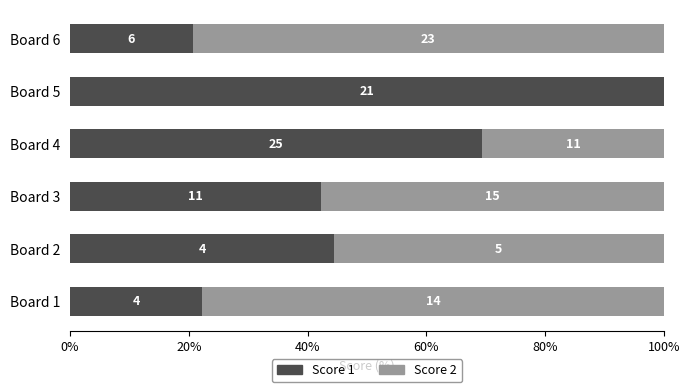

What position from the right is 40%?

4